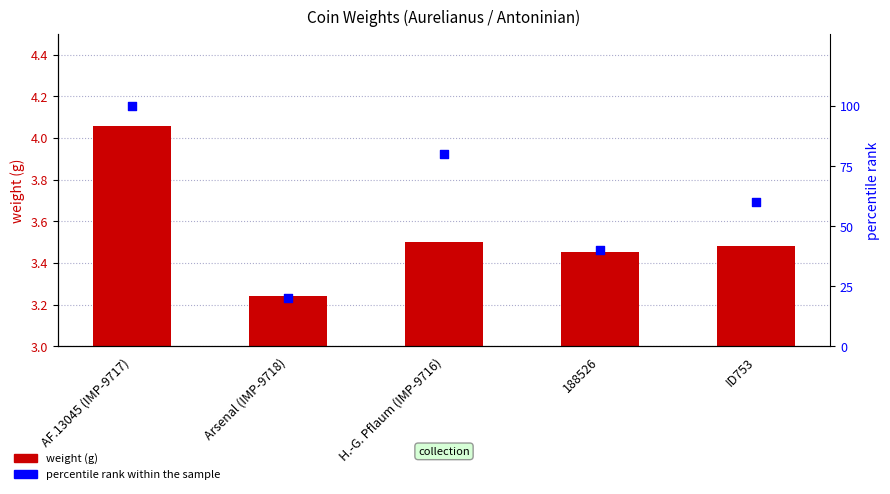

At how many categories does at least one series exceed 5?

5